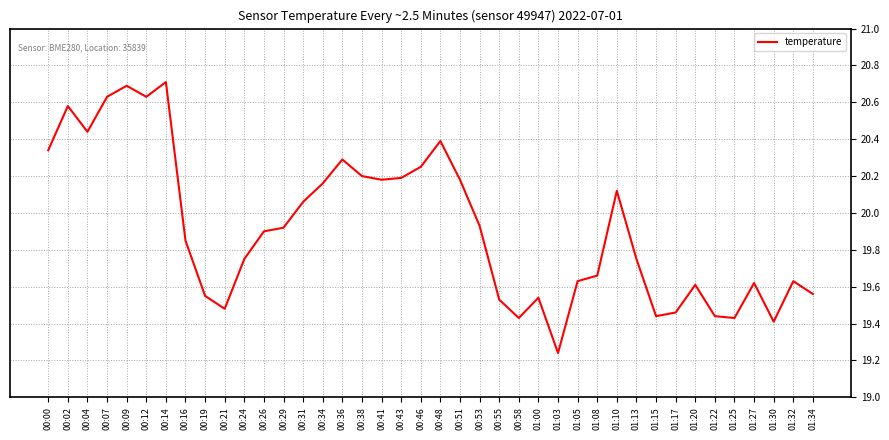

What position from the right is 00:07?

37